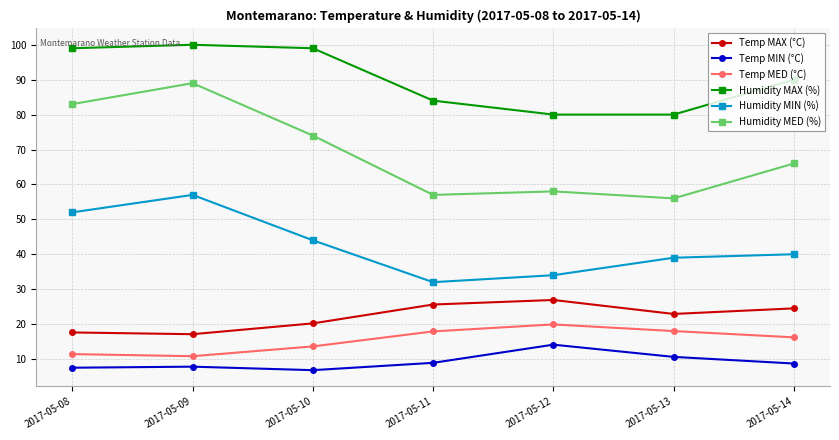

At which category does Humidity MAX (%) reach its first local peak?

2017-05-09